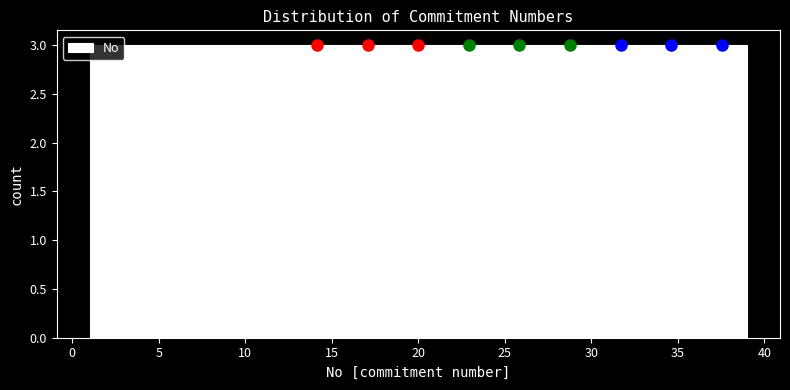

Reading left to right, list every bar in this chart as the range it spans on the x-axis followed by its height. Neither the bar edges nor the heights are printed on the chart, so give them approximately, as read against the axes.

1.0 to 4.0: 3
4.0 to 7.0: 3
7.0 to 10.0: 3
10.0 to 12.5: 3
12.5 to 15.5: 3
15.5 to 18.5: 3
18.5 to 21.5: 3
21.5 to 24.5: 3
24.5 to 27.5: 3
27.5 to 30.0: 3
30.0 to 33.0: 3
33.0 to 36.0: 3
36.0 to 39.0: 3